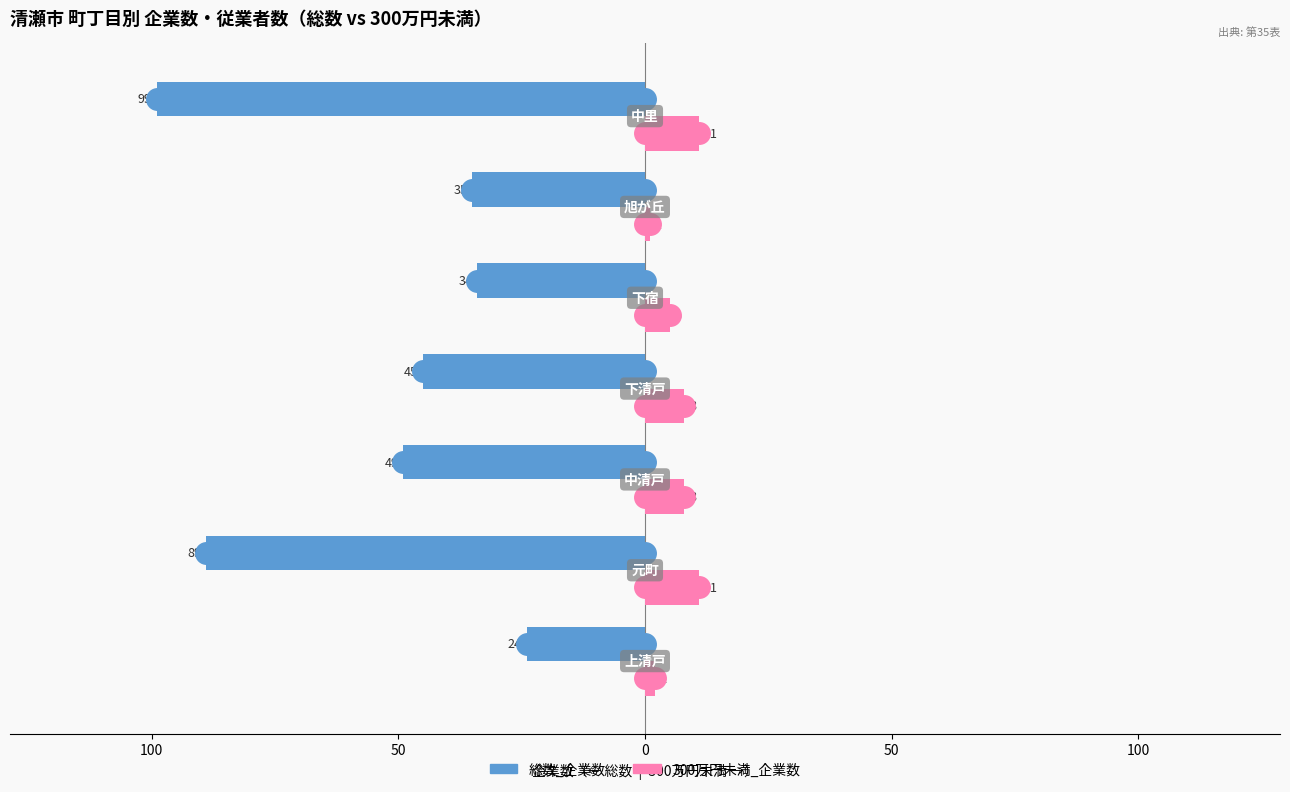

Which series reaches the minimum Y coordinate?

総数_企業数